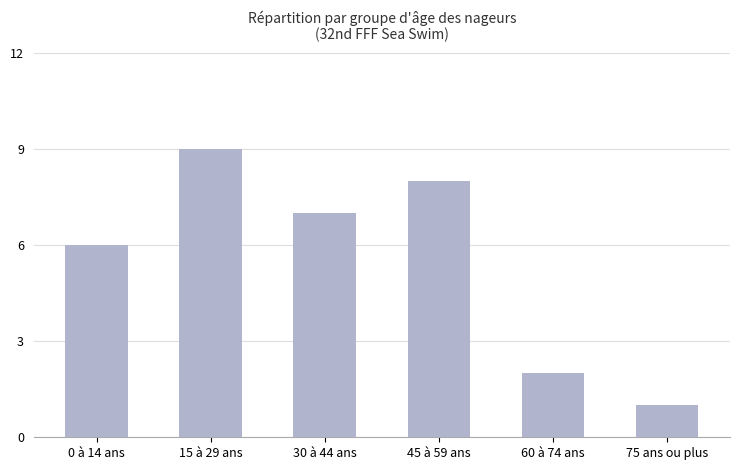

List the labels in order of value, smallest first.

75 ans ou plus, 60 à 74 ans, 0 à 14 ans, 30 à 44 ans, 45 à 59 ans, 15 à 29 ans